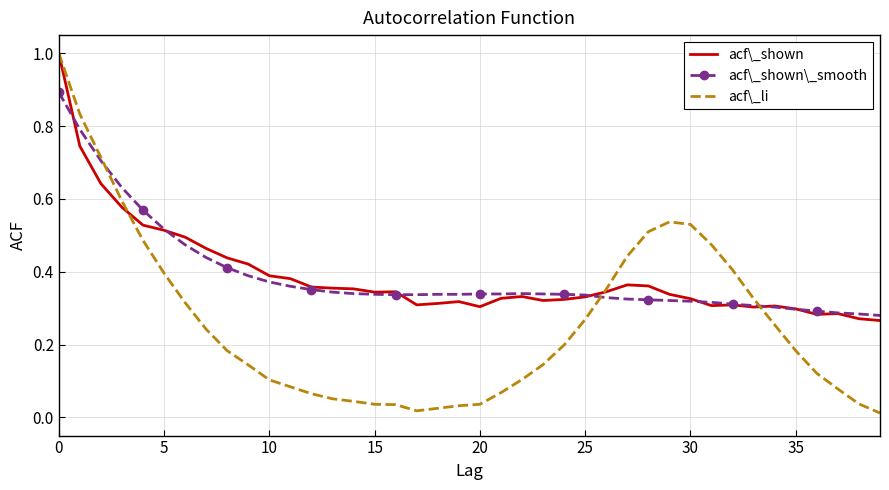

What is the maximum value for acf\_shown\_smooth?

0.9